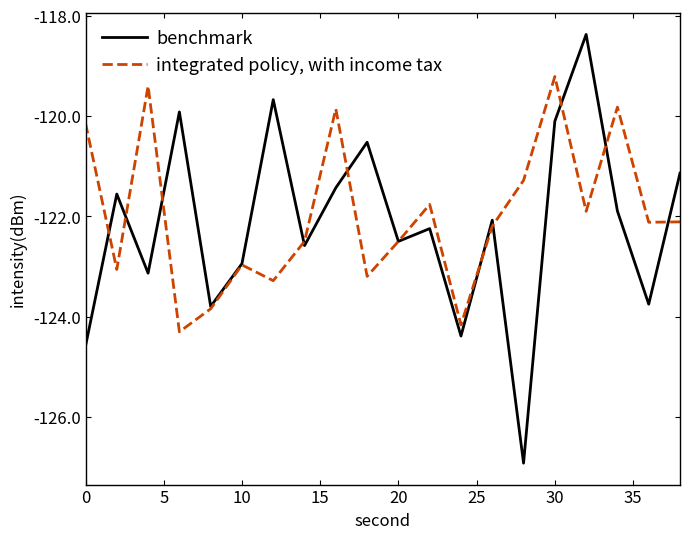

Which series has the largest range (max minus min)?

benchmark